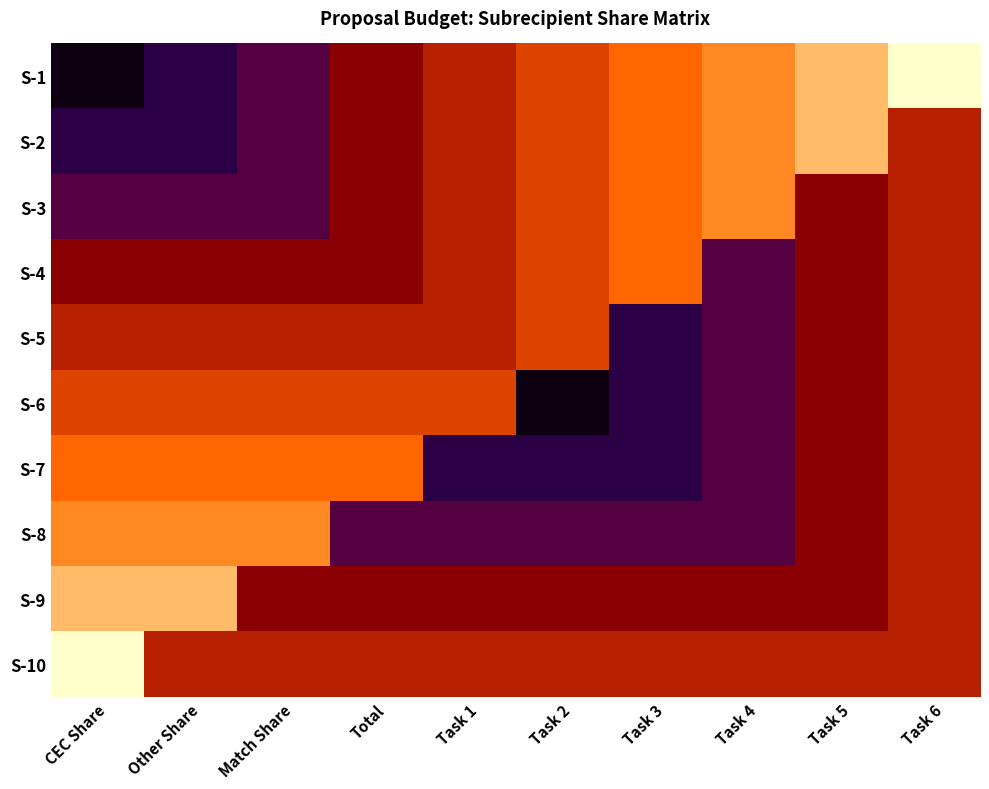

List the series in order of their peak value, highest first.

S-1, S-10, S-2, S-9, S-3, S-8, S-4, S-7, S-5, S-6